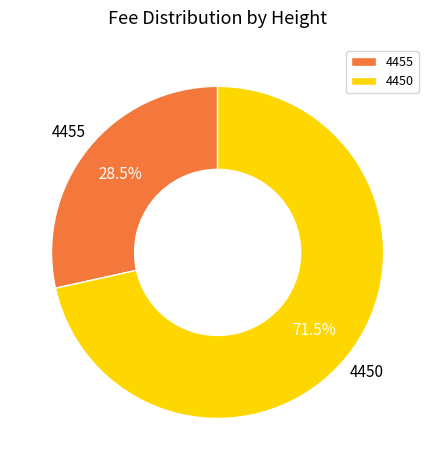

How many segments does this pie chart have?

2